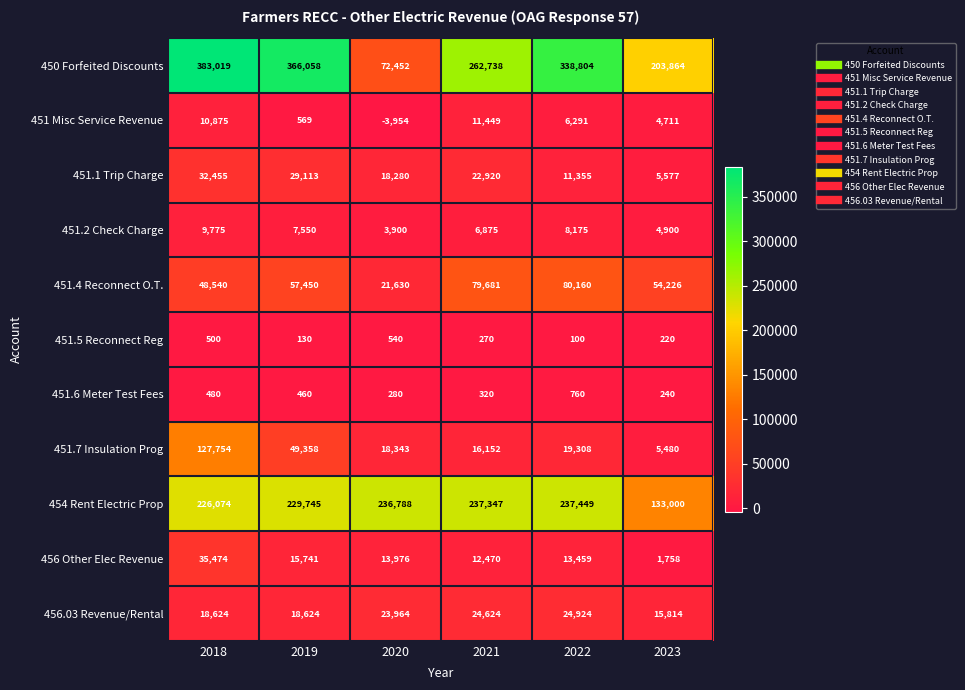

What is the difference between the 451.2 Check Charge values at 2022 and 2021?

1300